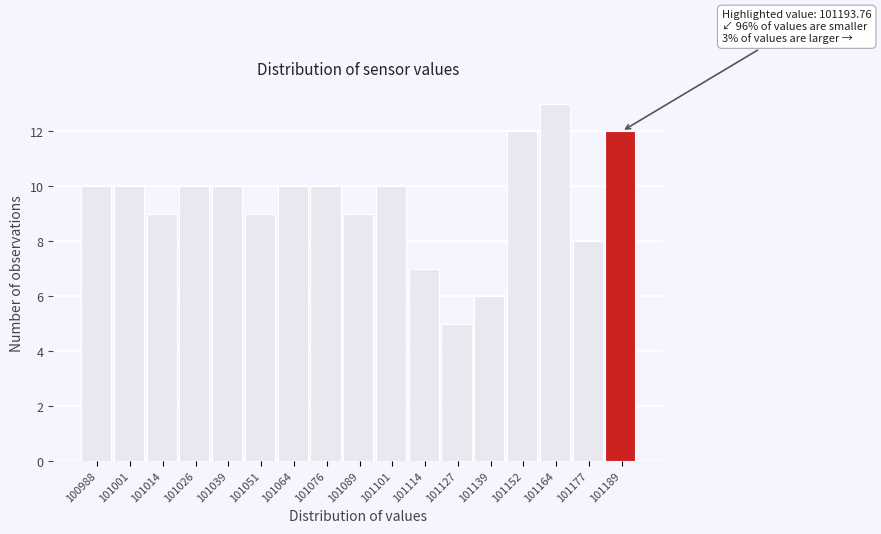

Reading left to right, list all the values displayed in this chart.

10	10	9	10	10	9	10	10	9	10	7	5	6	12	13	8	12